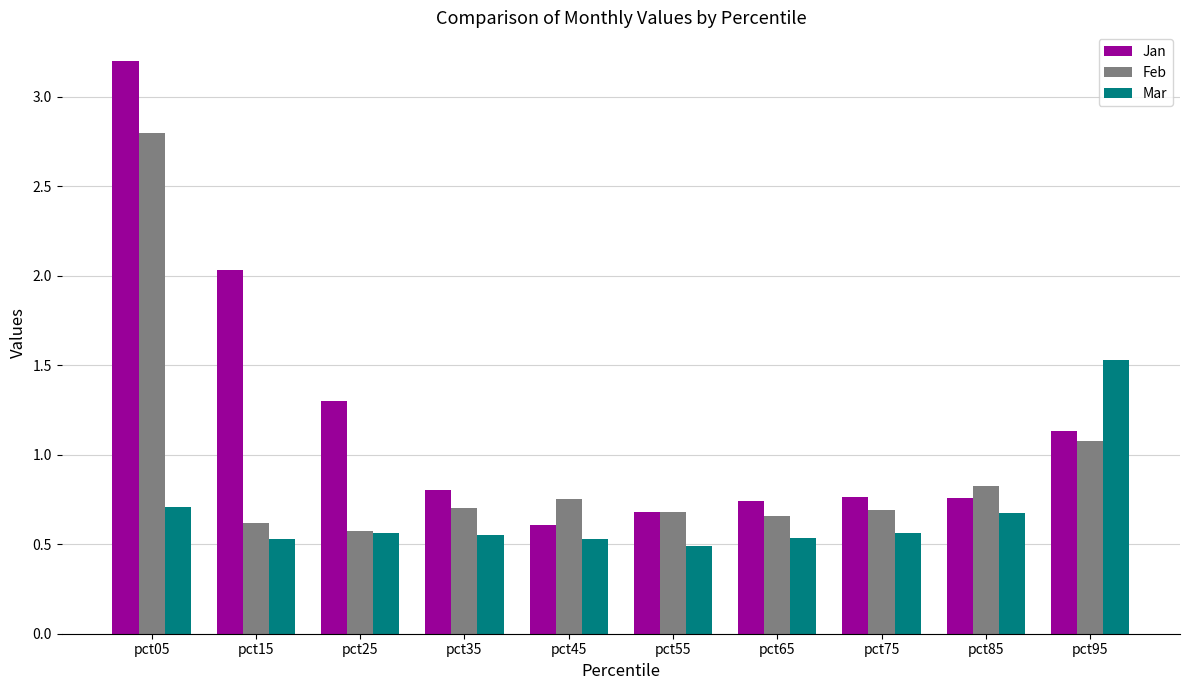

Is it true that Jan equals 2.0 at pct15?

True